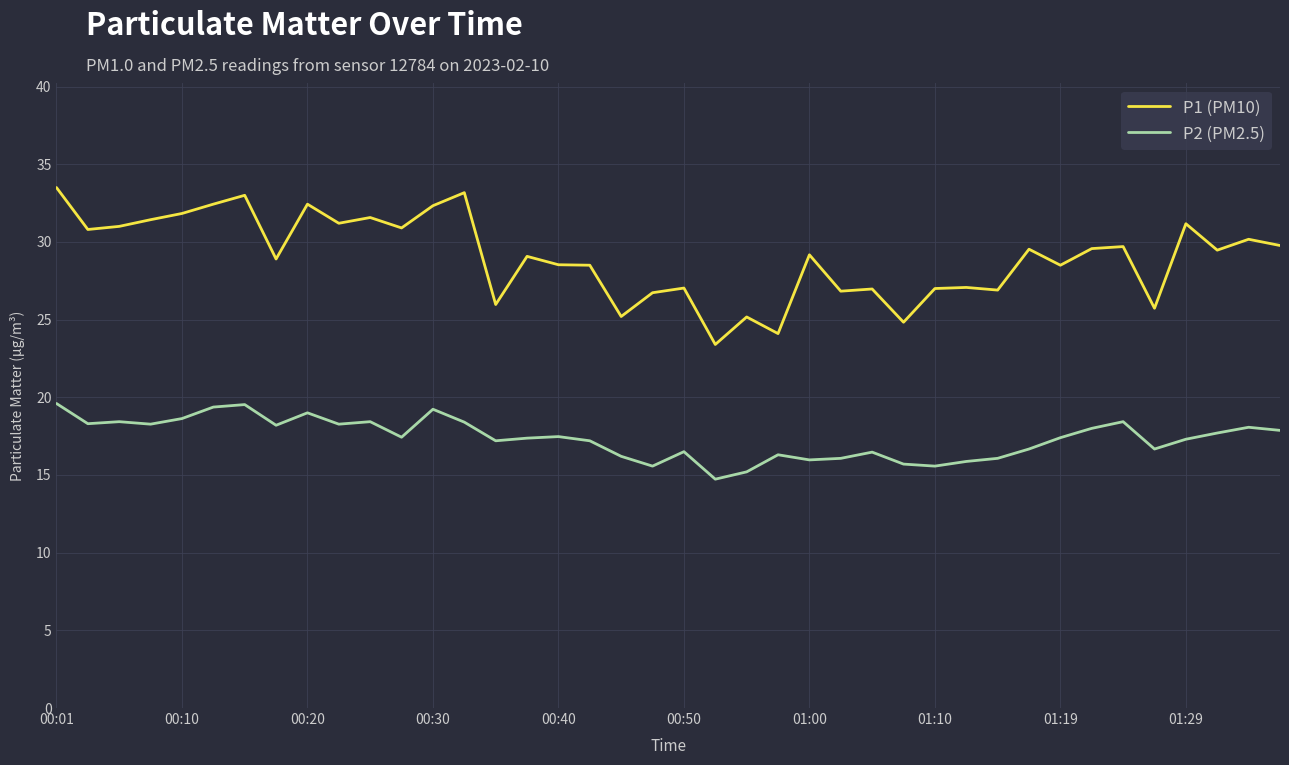

Rank the series by their average value, from highest to lowest.

P1 (PM10), P2 (PM2.5)